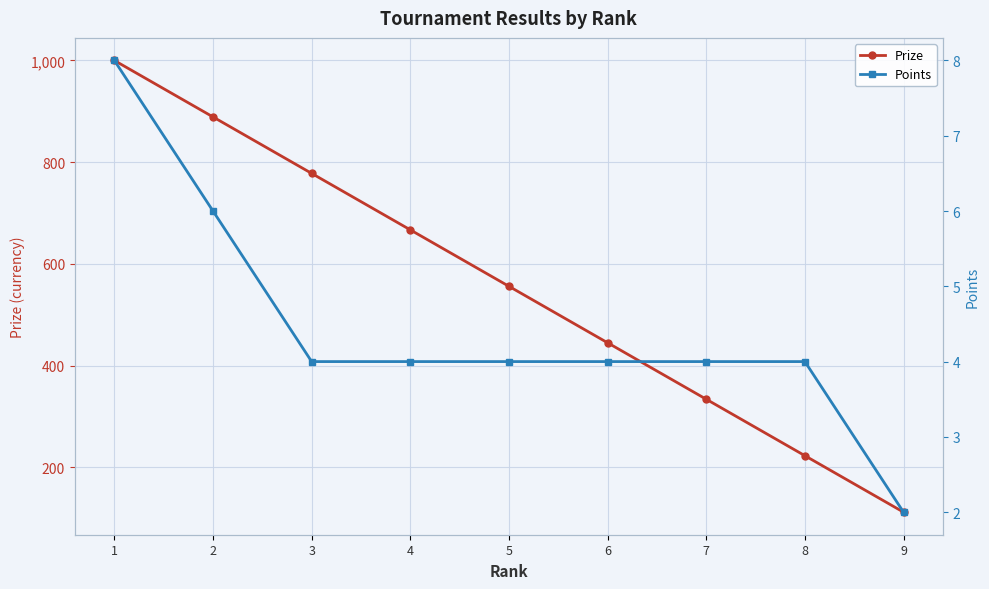

Between 6 and 5, which is larger?

5